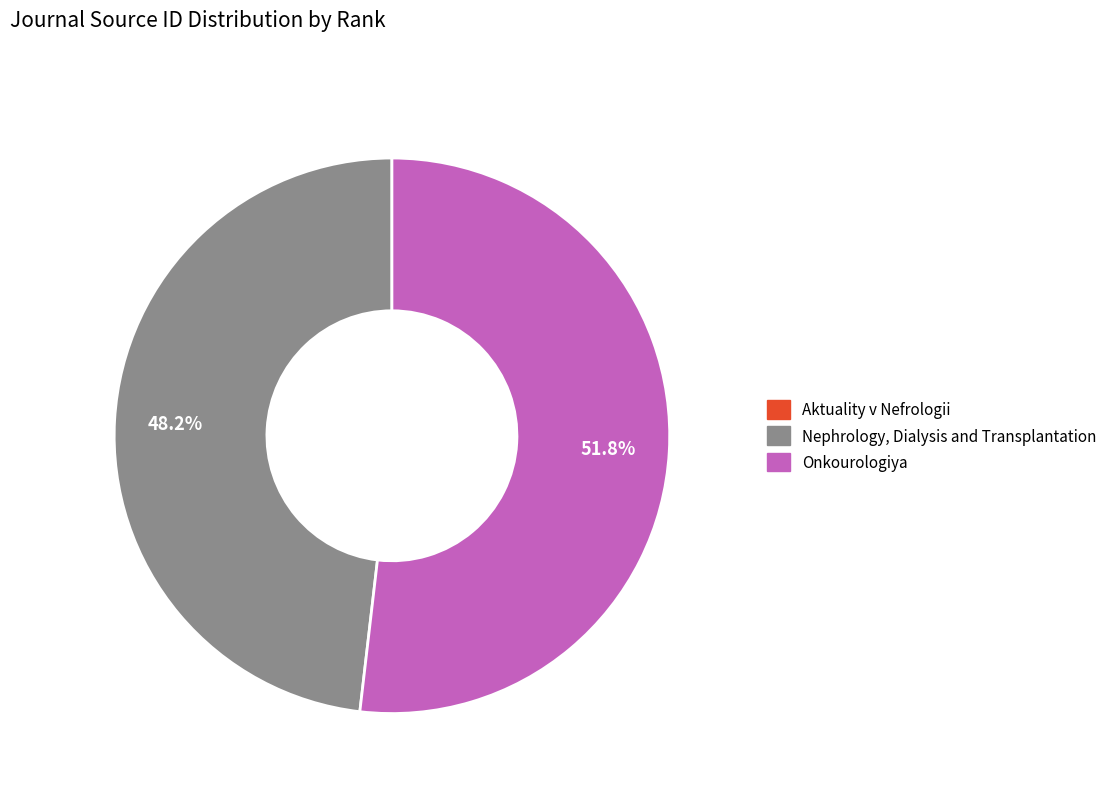

What percentage is NOT represented by Nephrology, Dialysis and Transplantation?

51.8%